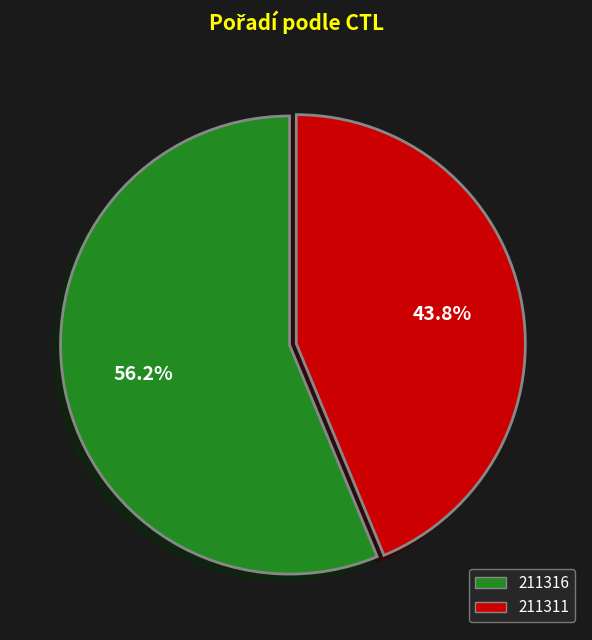

What is the largest slice in the pie chart?

211316